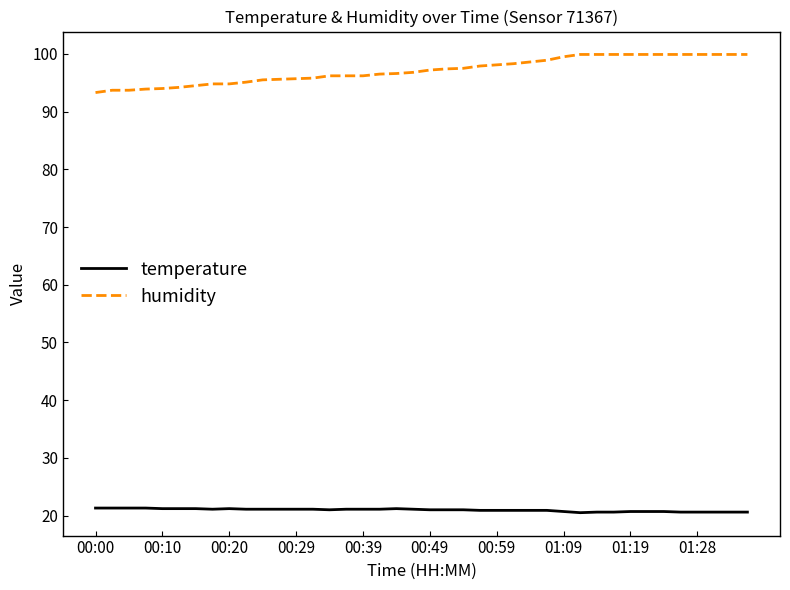

What is the smallest value displayed?

20.5